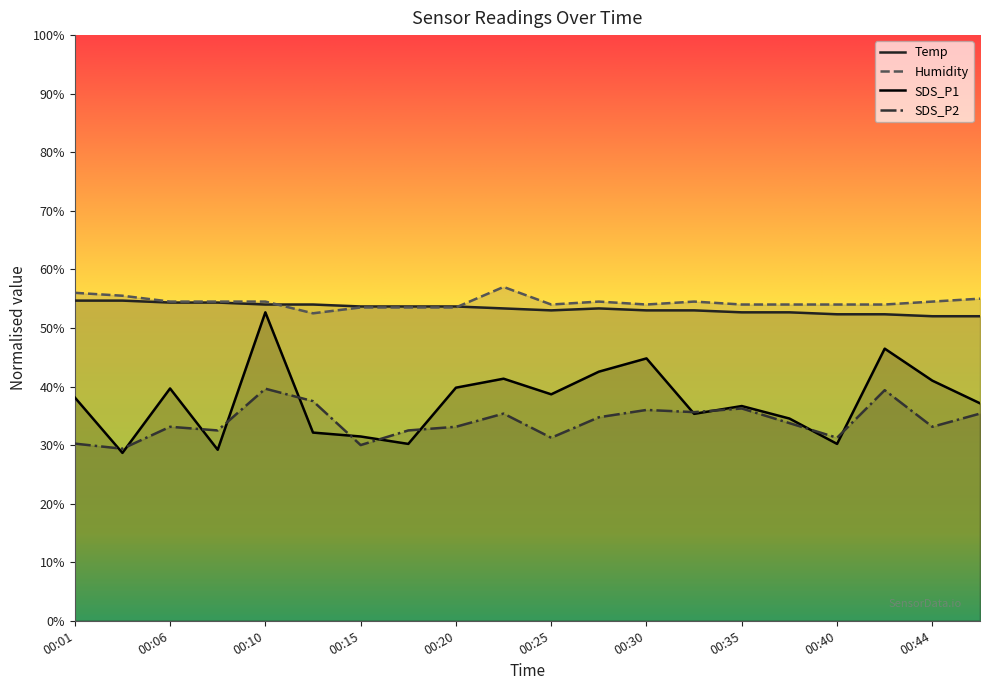

True or false: Temp has a value of 73.5 at 00:47.

False